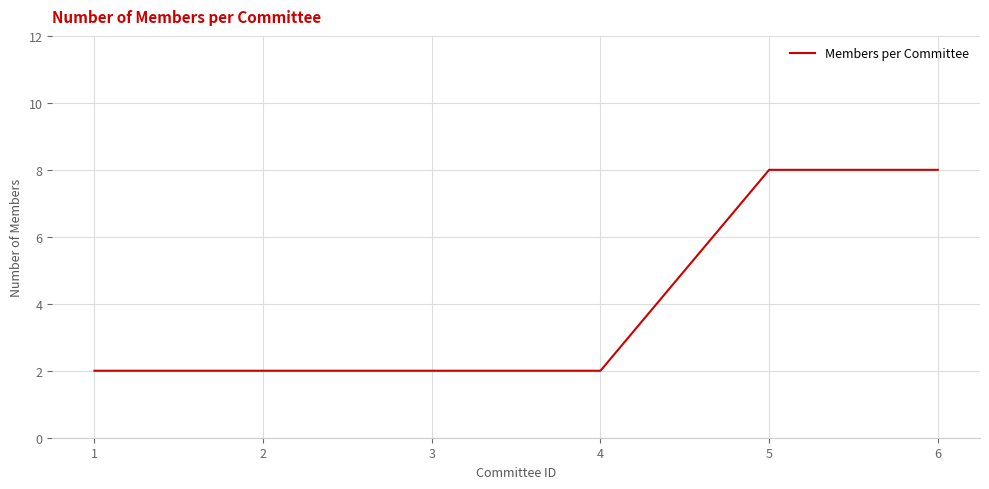

What is the difference between the values at 3 and 6?

6